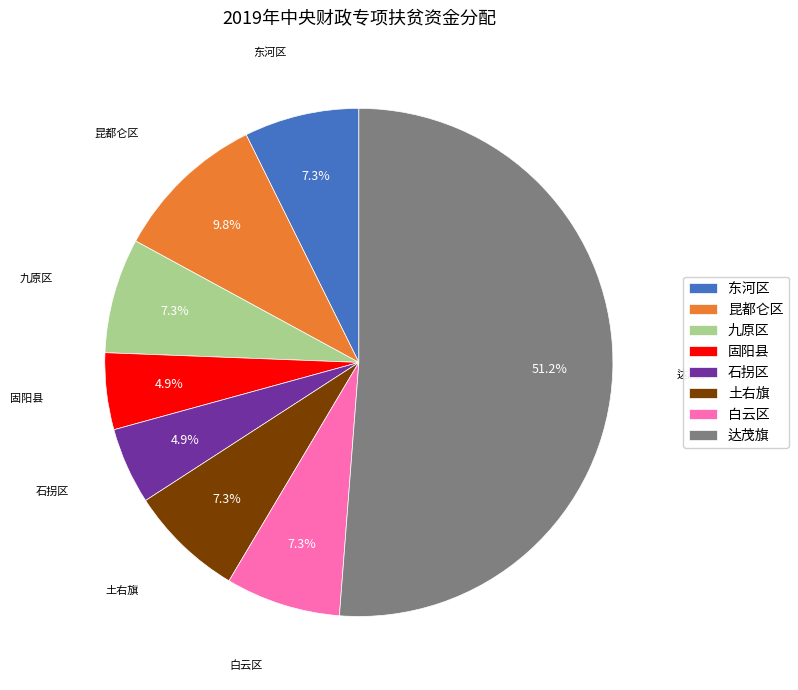

Approximately how many times larger is the value at 石拐区 compared to 昆都仑区?

0.5